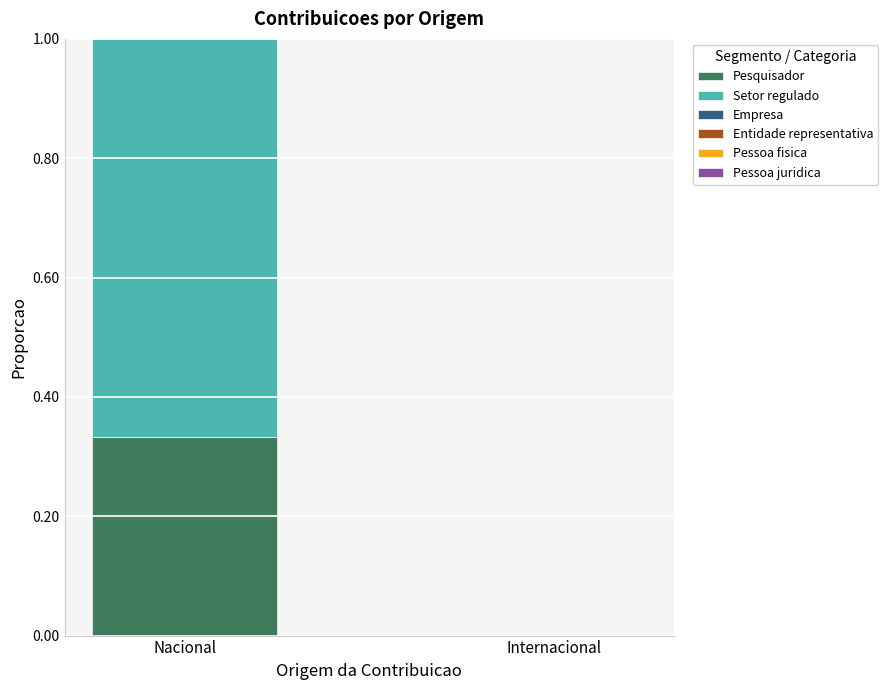

Between Nacional and Internacional, which series saw the biggest shift?

Setor regulado